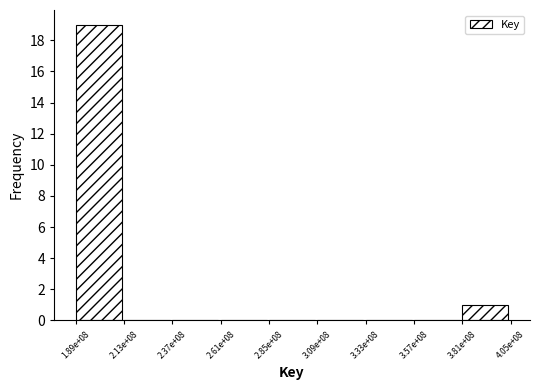

Reading right to left, extract all data points from this chart.

3.81e+08=1	3.57e+08=0	3.33e+08=0	3.09e+08=0	2.85e+08=0	2.61e+08=0	2.37e+08=0	2.13e+08=0	1.89e+08=19